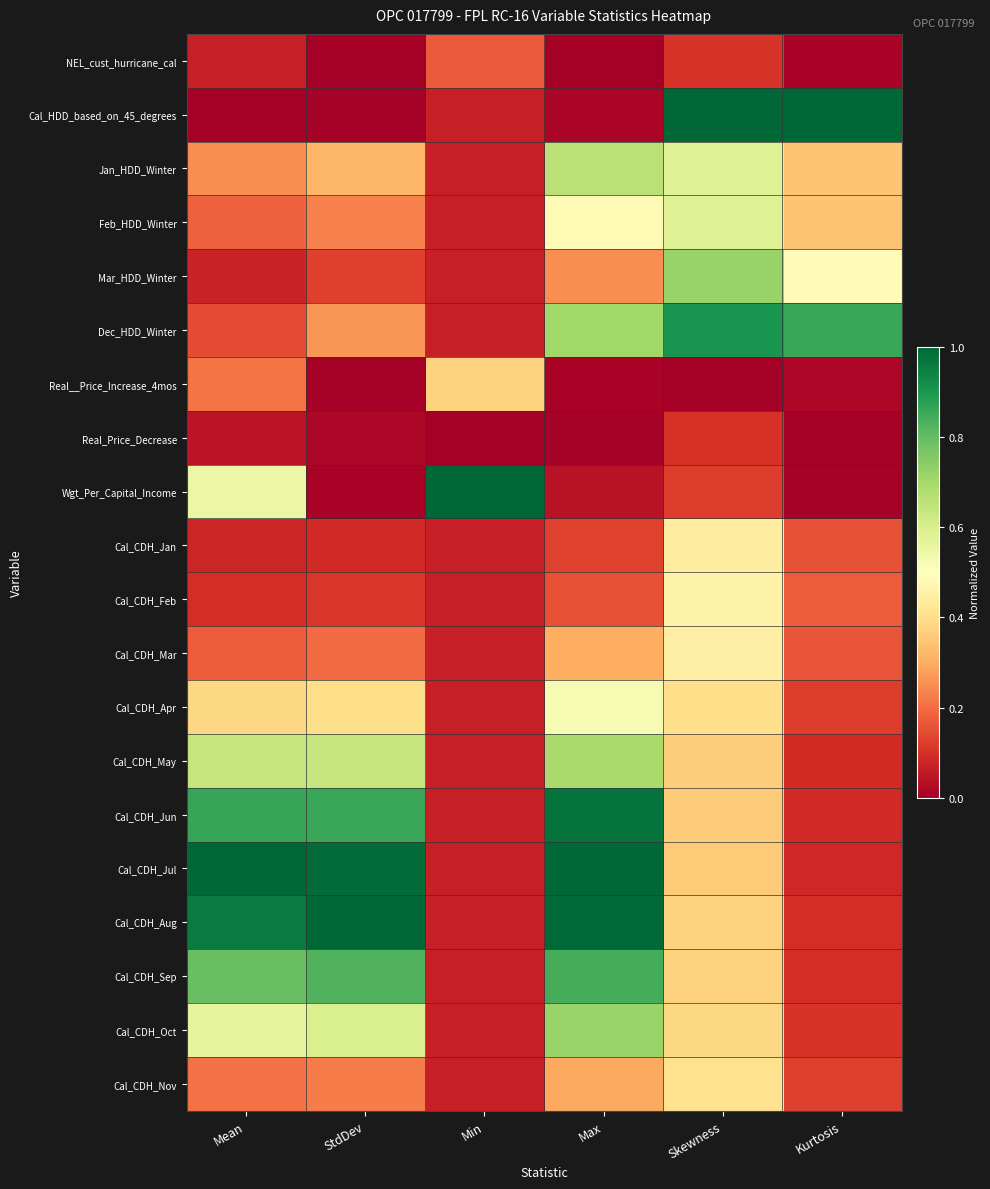

Which category has the lowest value across all series?

StdDev